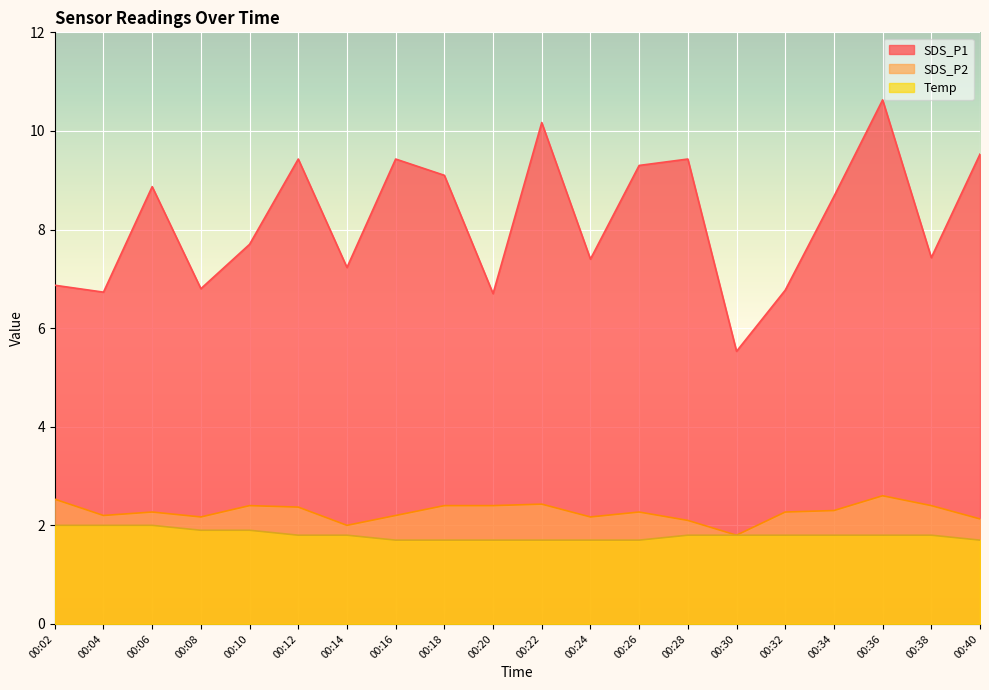

What value does the SDS_P1 series have at 00:32?

6.8